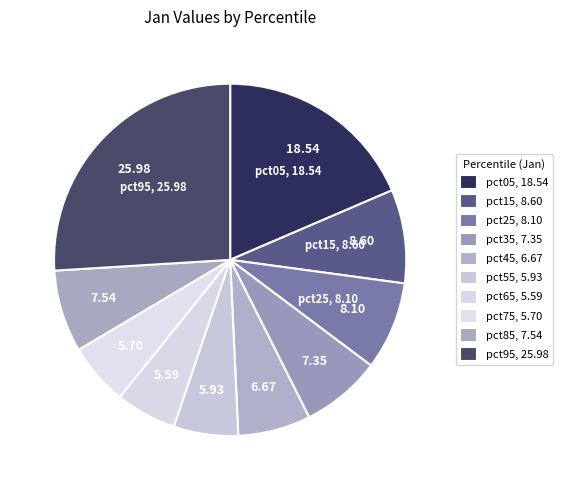

Does any single category account for the majority?

No